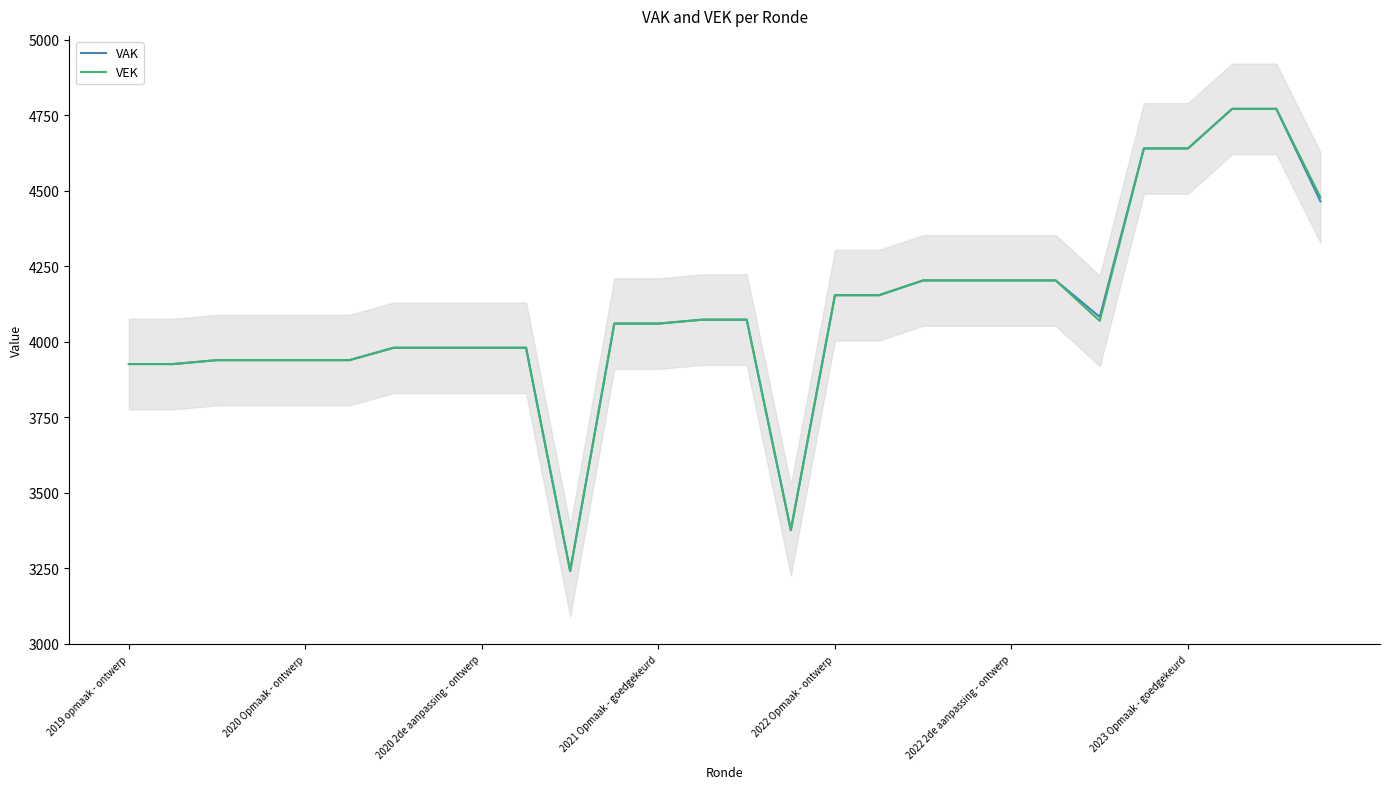

Is it true that VAK equals 4060 at 2021 Opmaak - goedgekeurd?

True